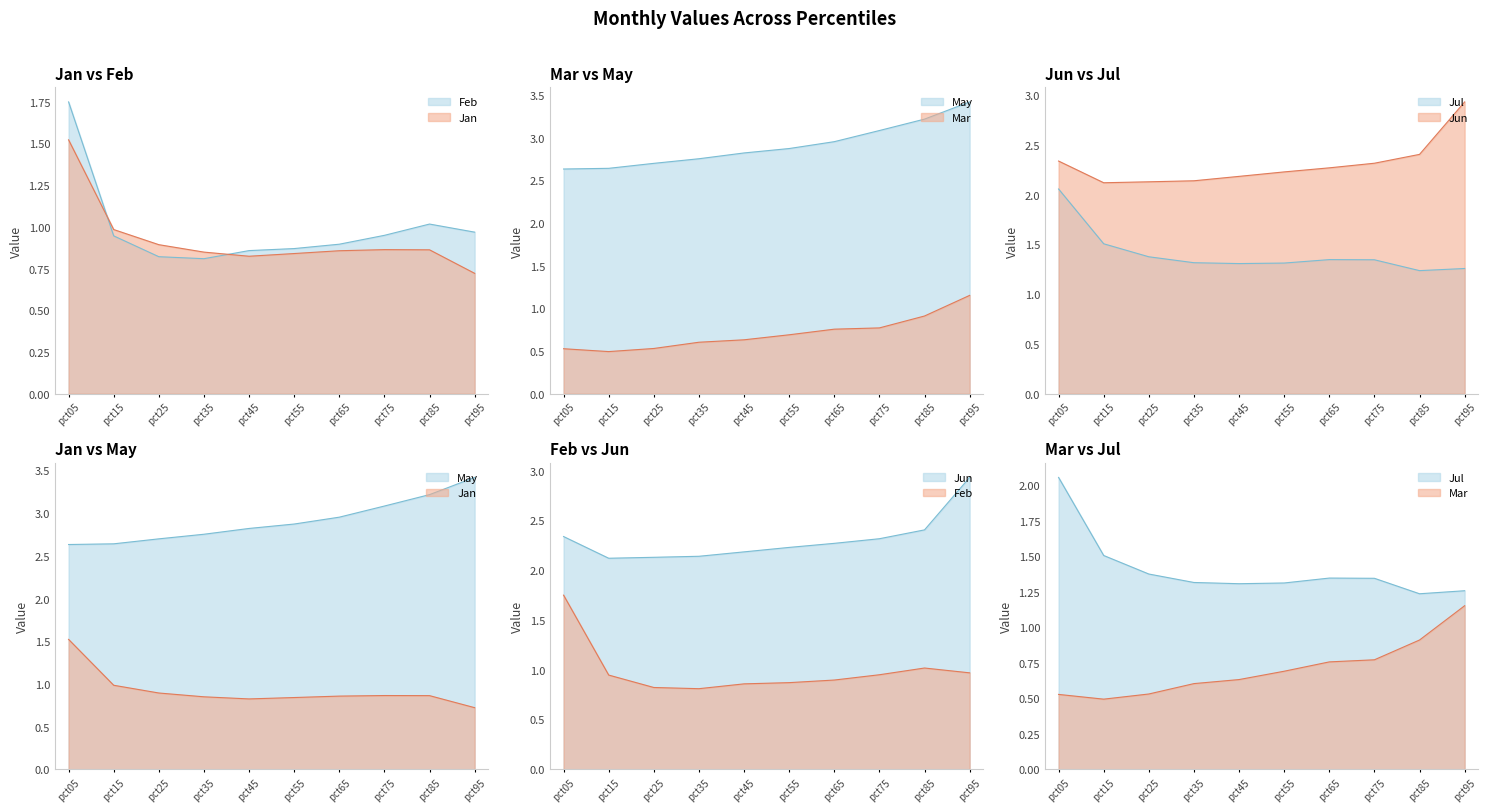

Read the Jul value at pct05.

2.1